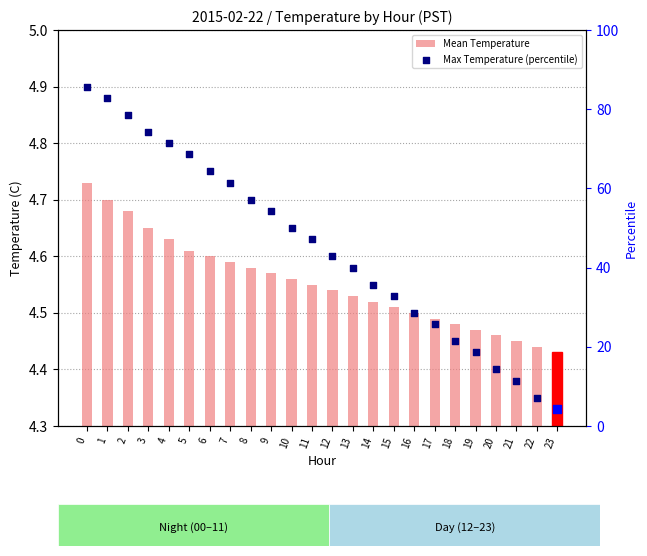

Which series contains the highest Y value?

Max Temperature (percentile)